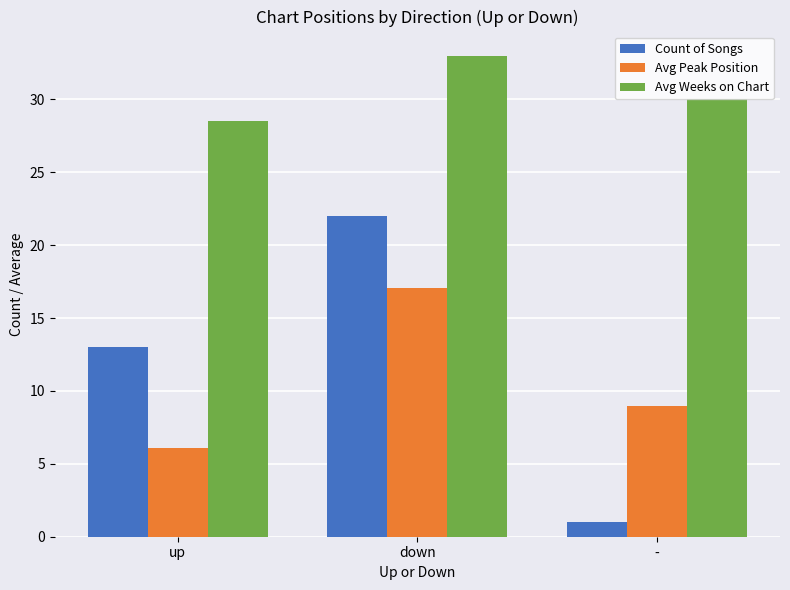

What is the sum of the Avg Peak Position values at - and down?

26.1